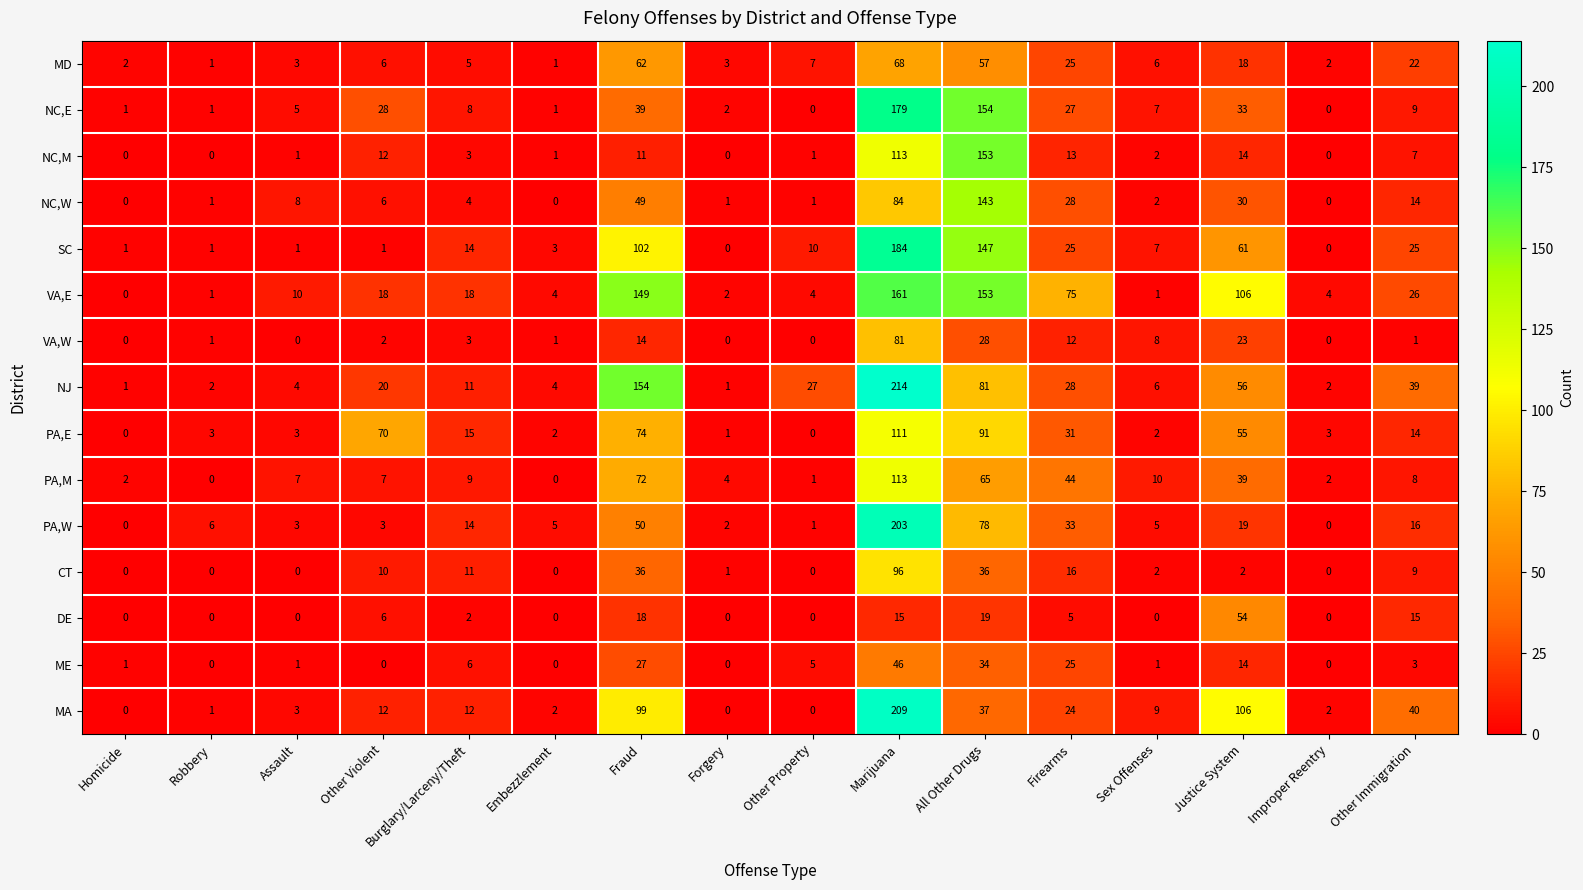

Which category has the highest value in the DE series?

Justice System